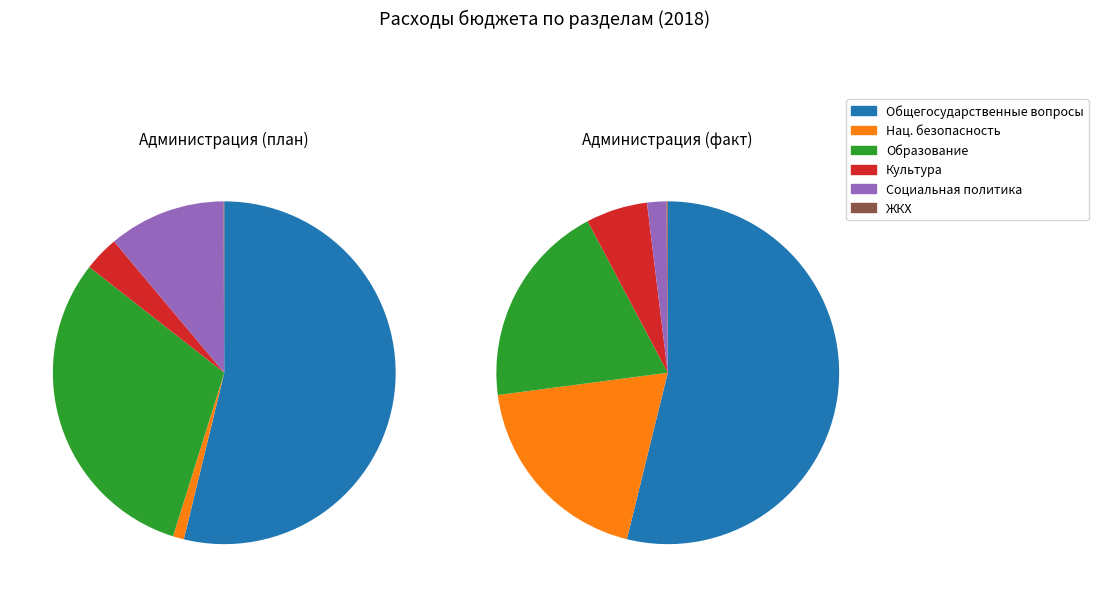

Between 5 and 4, which is larger?

4